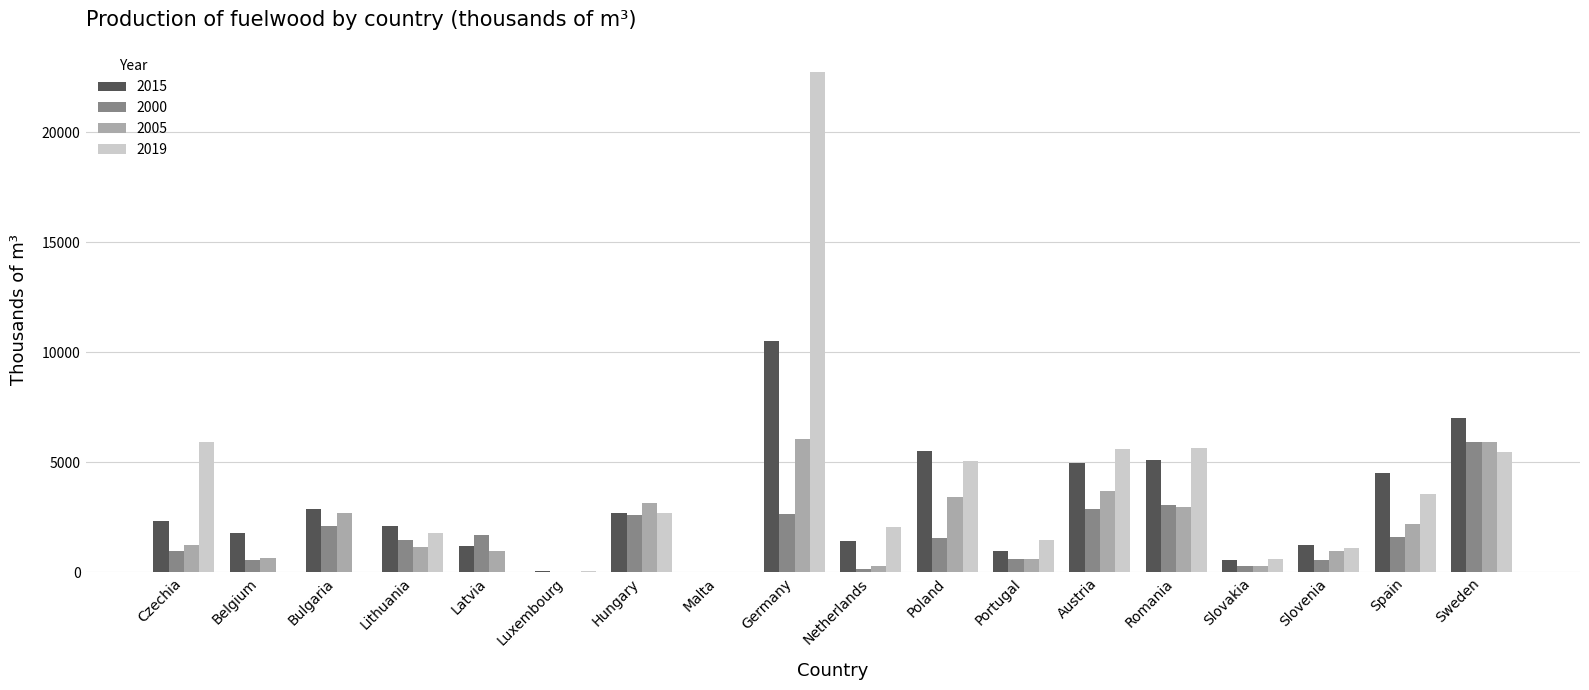

The 2015 series shows 2703.2 at Belgium. True or false?

False